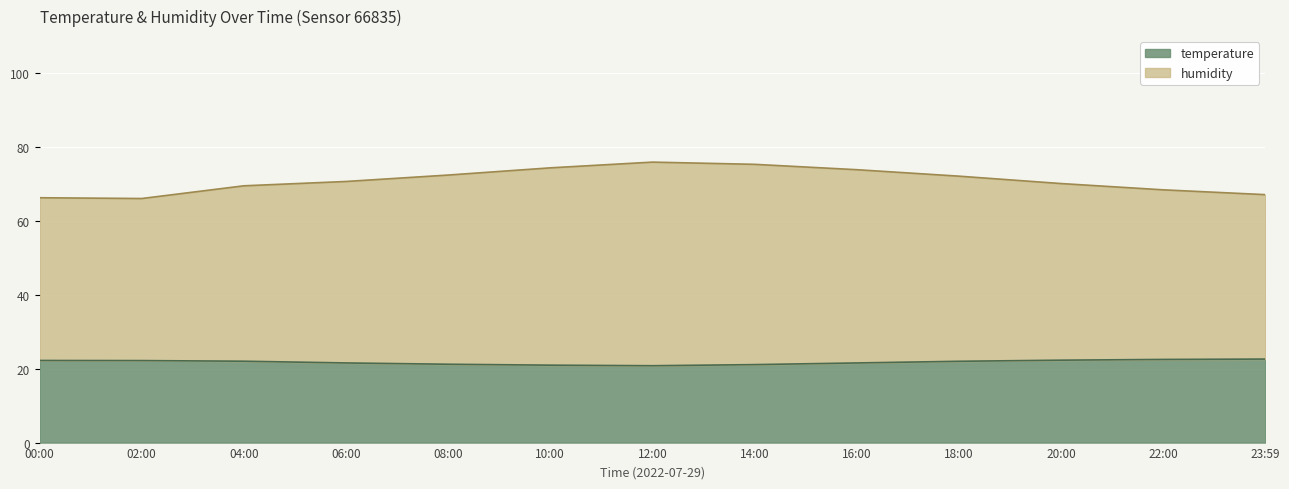

Is it true that humidity equals 67.1 at 23:59?

True